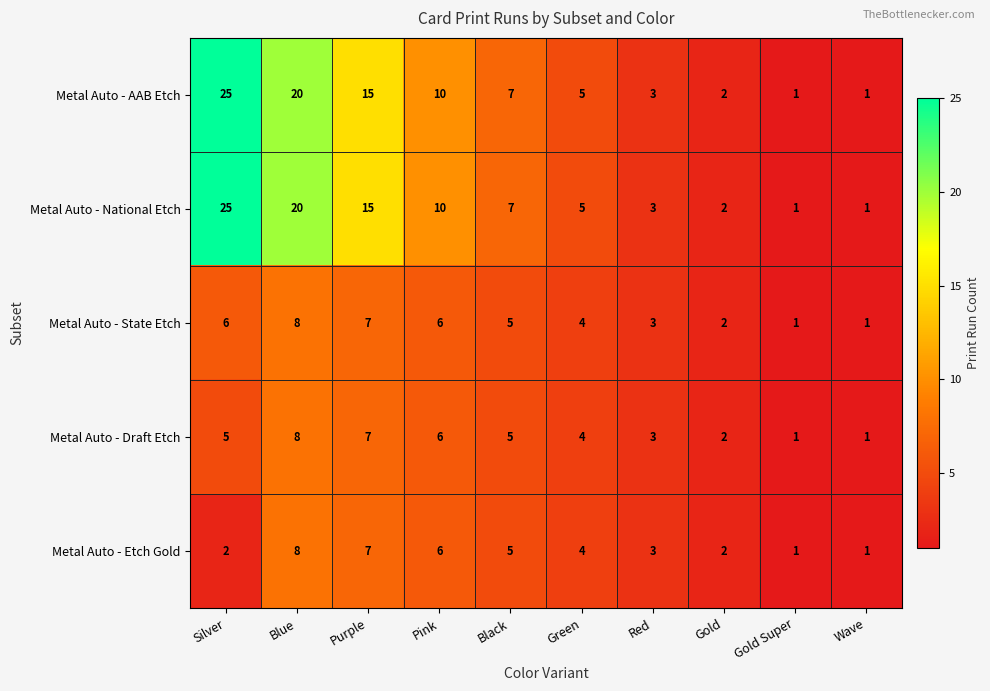

At which category is the sum across all series the highest?

Blue